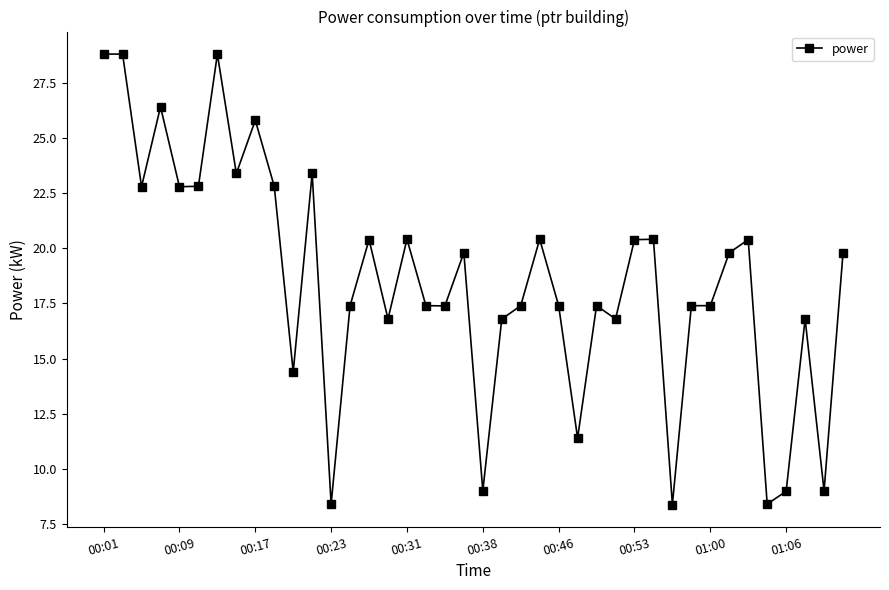

What is the minimum value shown in the chart?

8.4